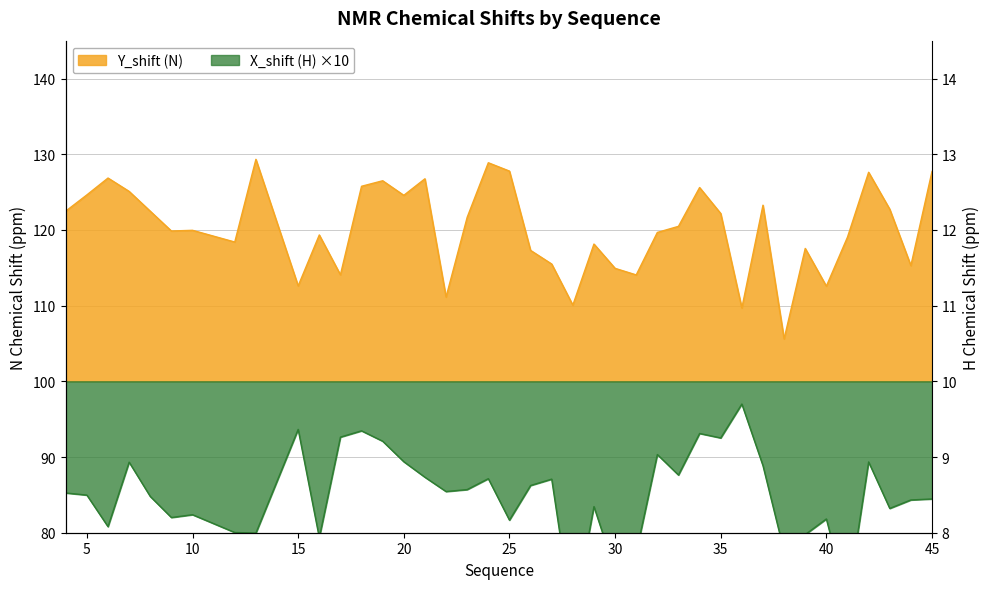

At which label is X_shift closest to 82?

9